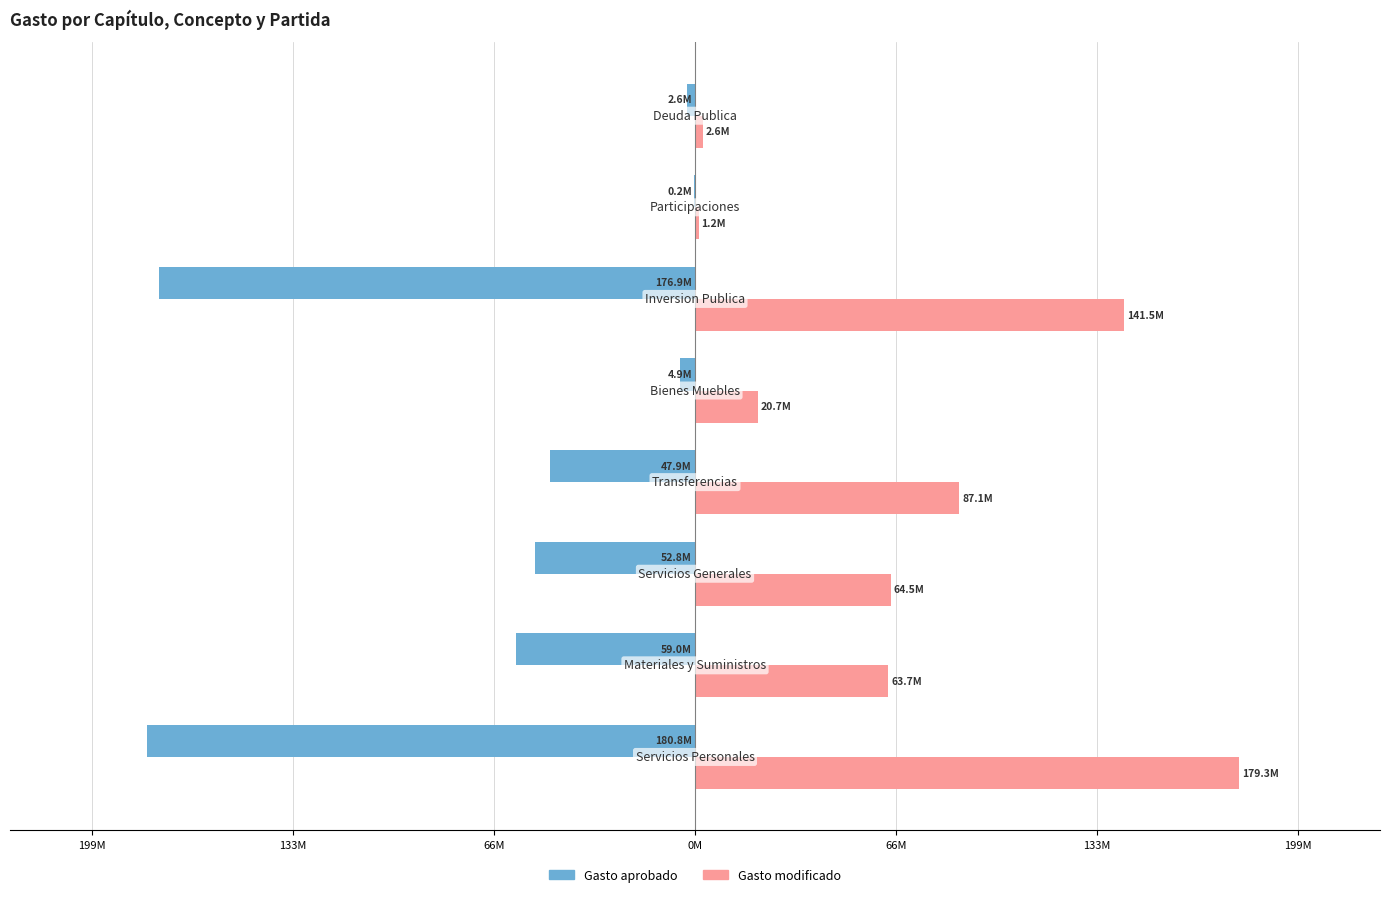

What are all the series names shown in the legend?

Gasto aprobado, Gasto modificado